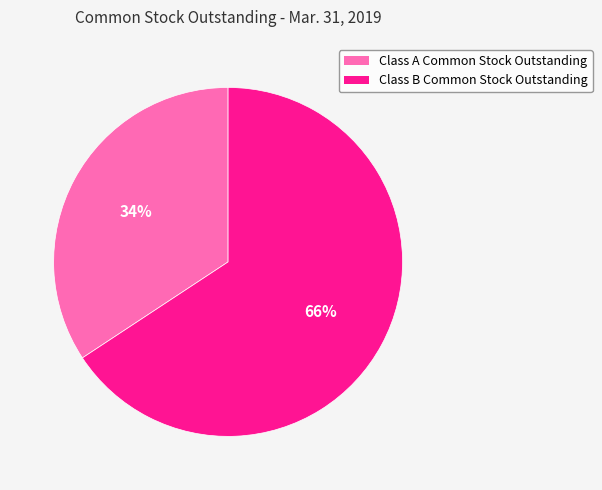

Count the number of slices in the pie.

2